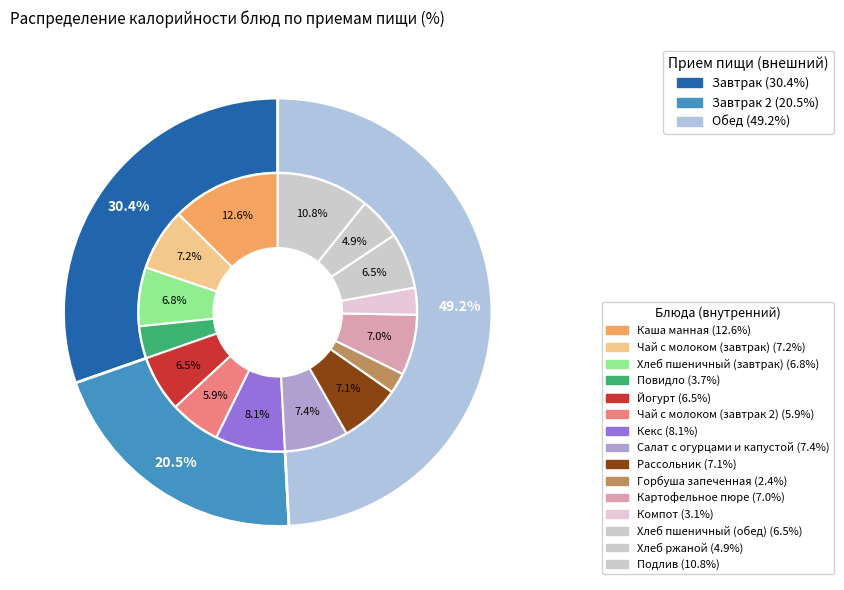

Which has a higher value, Компот or Чай с молоком (завтрак 2)?

Чай с молоком (завтрак 2)